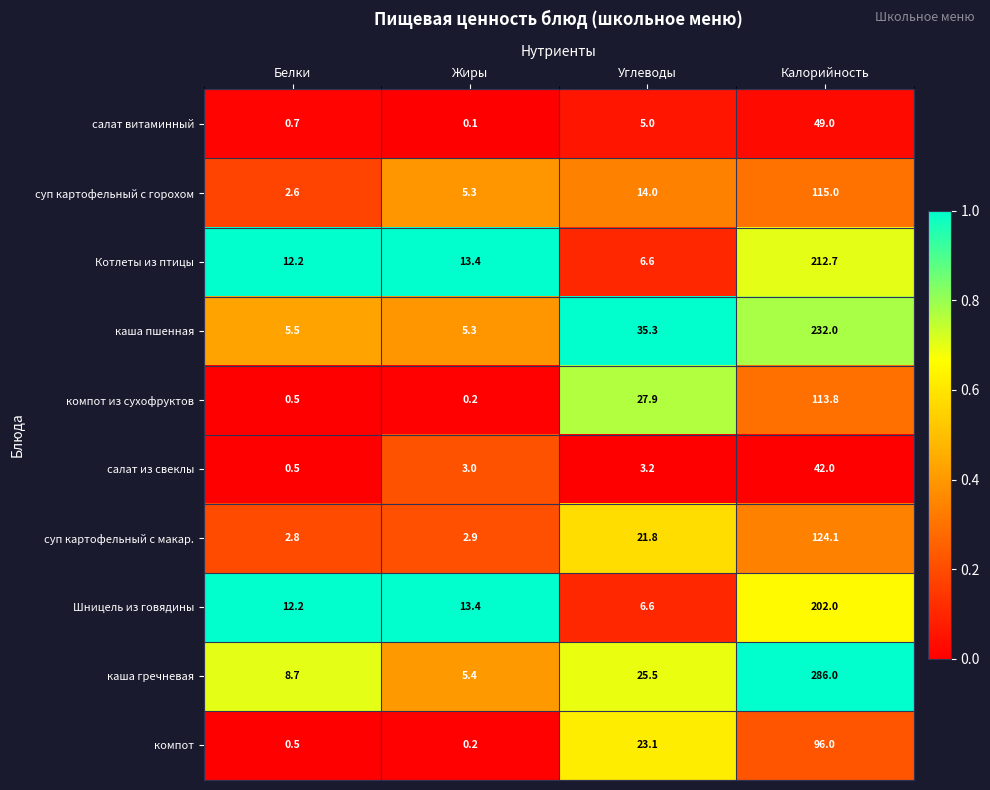

What is the greatest value displayed?

286.0